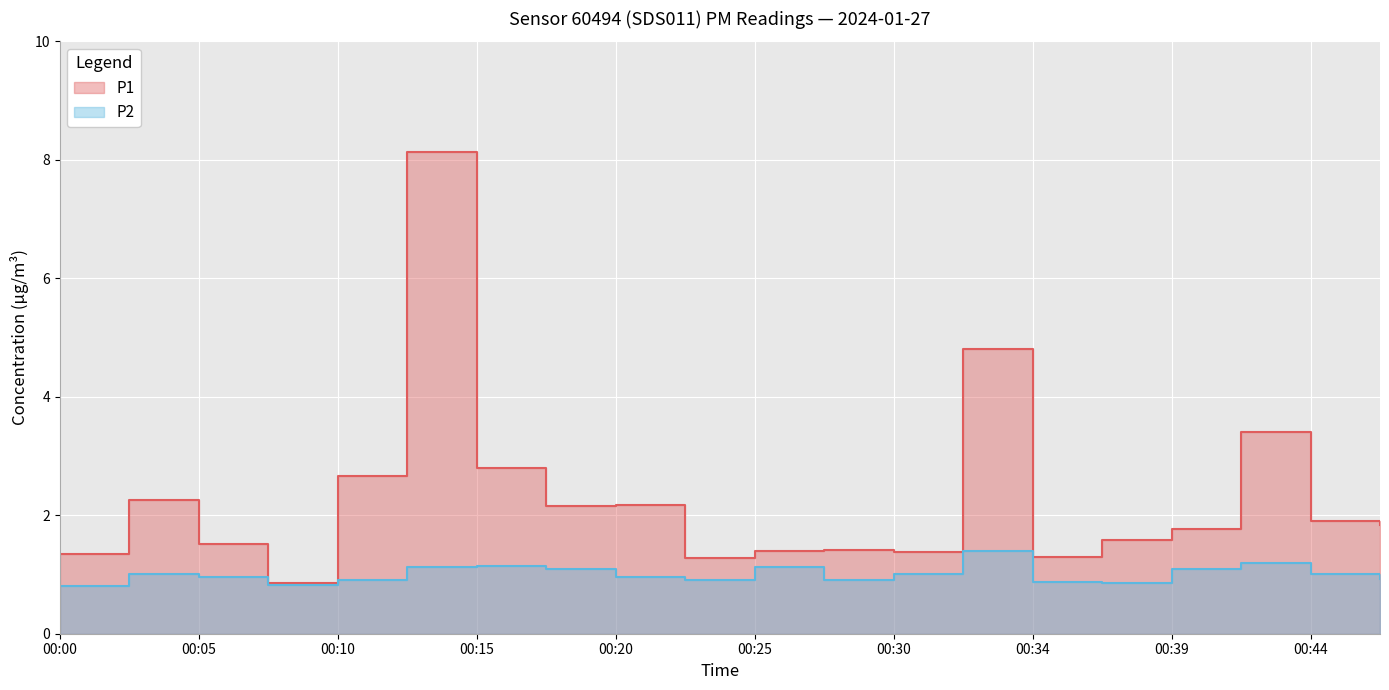

Which series has the widest spread of values?

P1